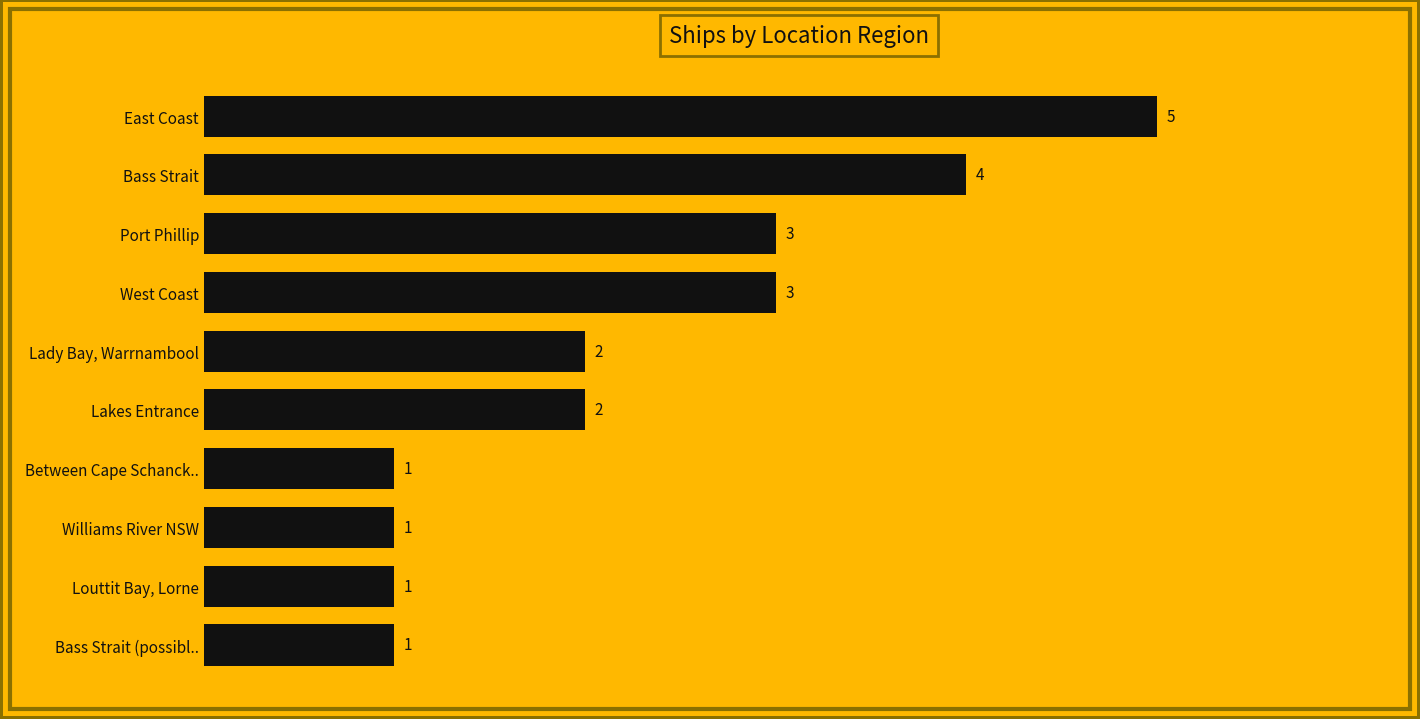

What is the minimum value shown in the chart?

1